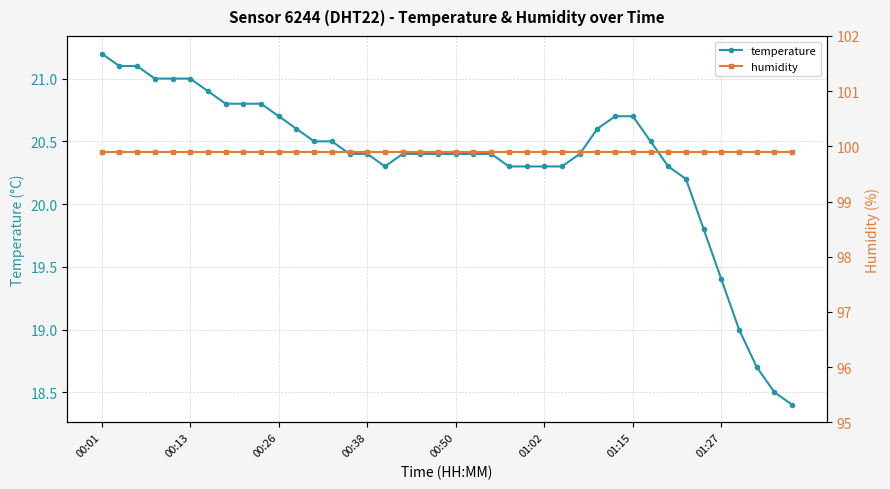

How many data points does each series have?

40